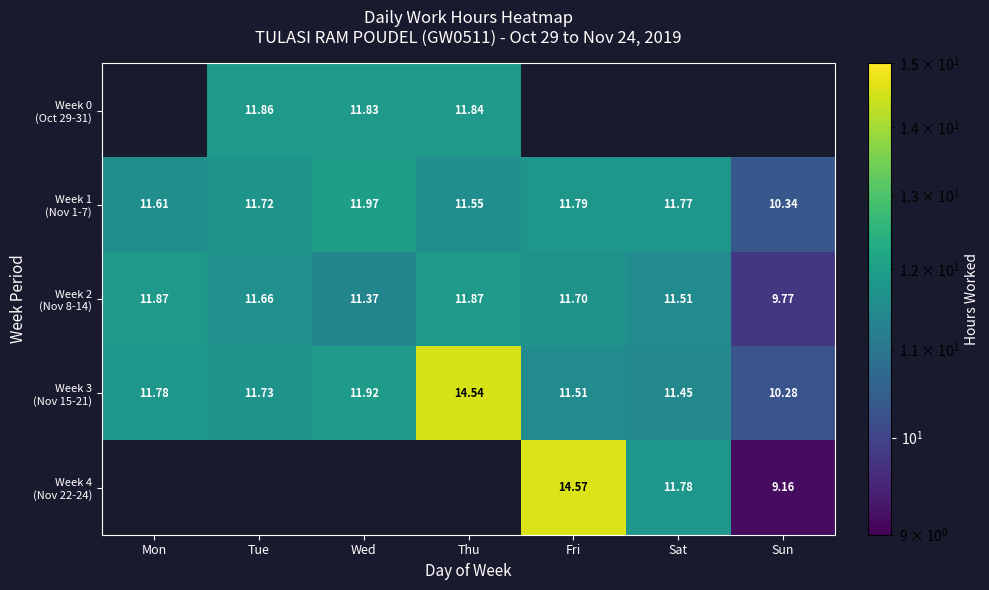

Which label corresponds to the smallest value in the chart?

Sun